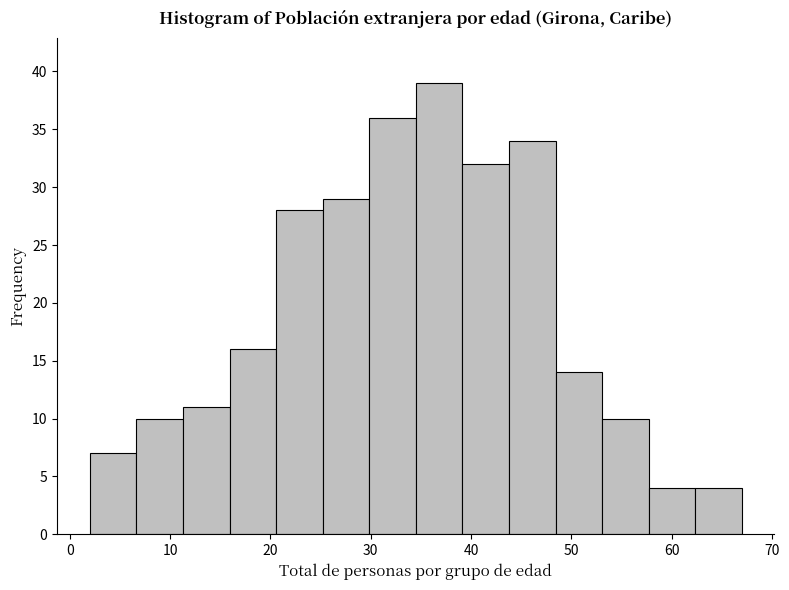

Over which range of the x-axis is the bar tallest?

35 to 39